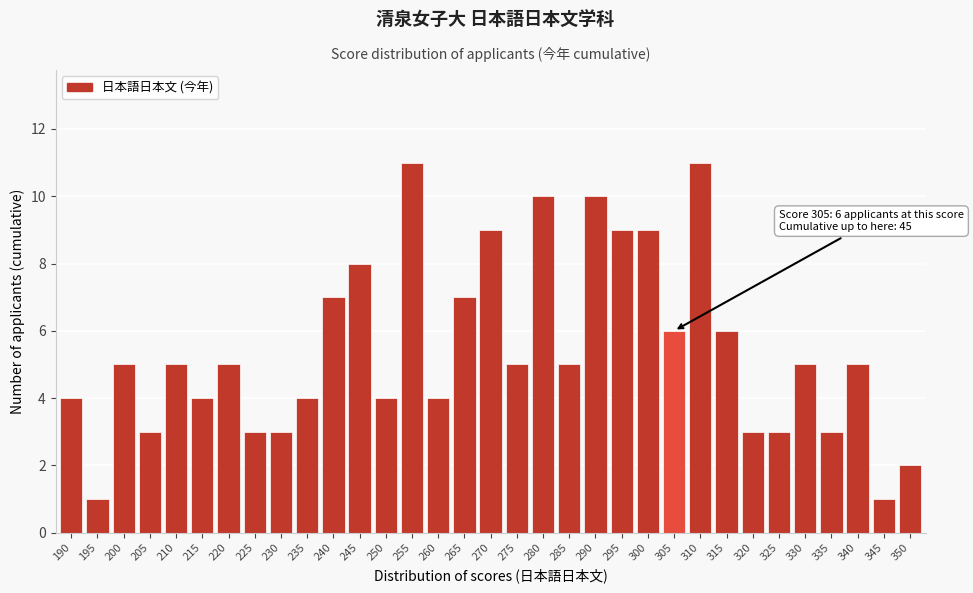

What is the difference between the values at 350 and 270?

7